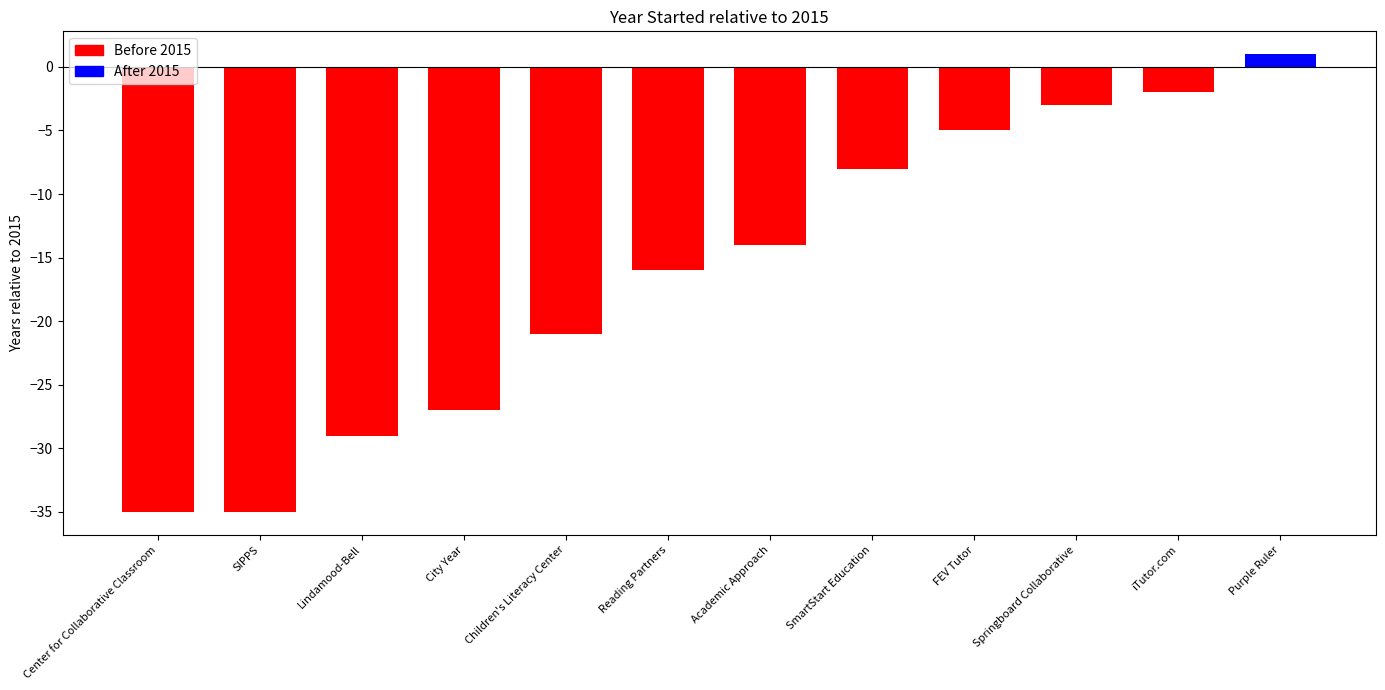

Which category has the highest value across all series?

Purple Ruler